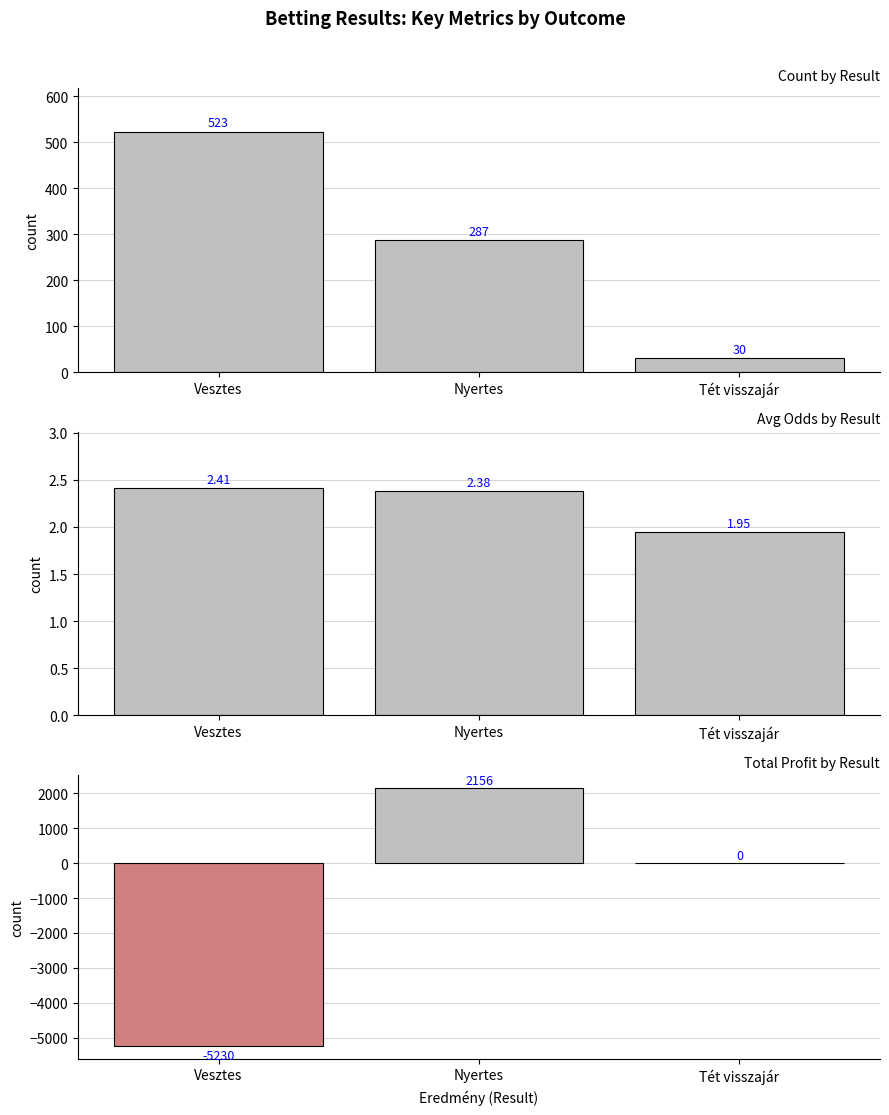

Read the Count value at Nyertes.

287.0